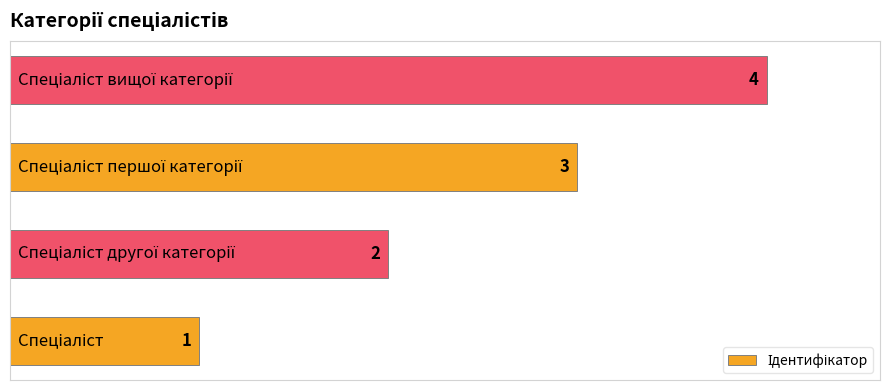

What is the difference between the maximum and minimum values?

3